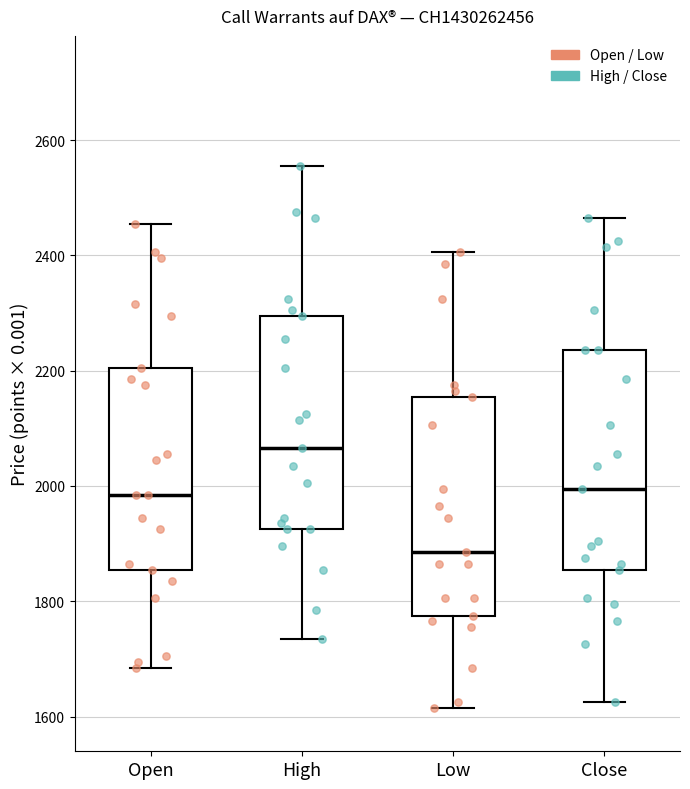

Which box's median line is the highest?

High